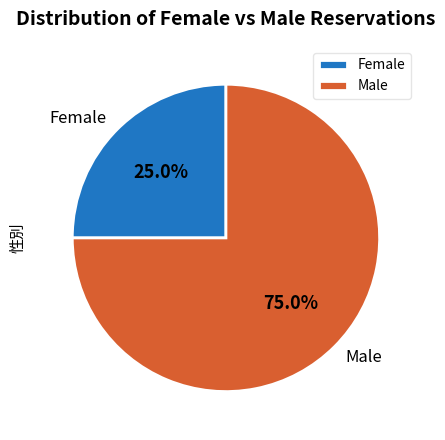

What is the ratio of the value at Male to the value at Female?

3.0